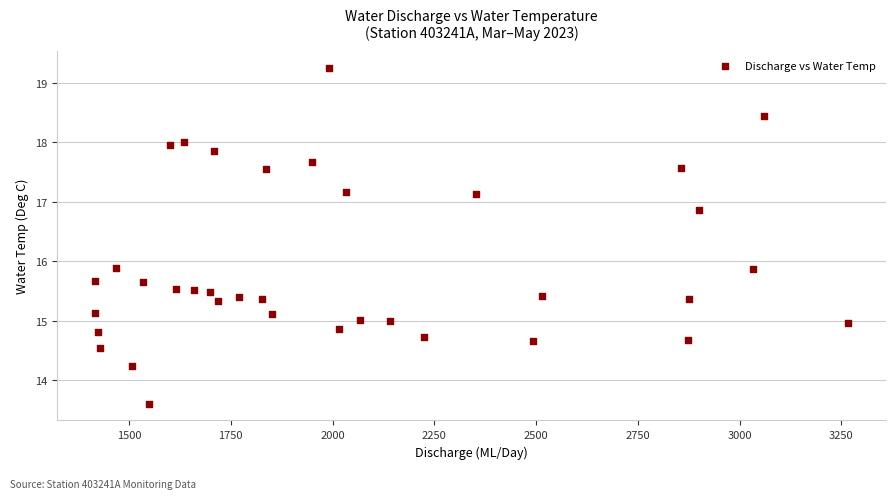

What is the range of Y values (max minus min)?

5.6